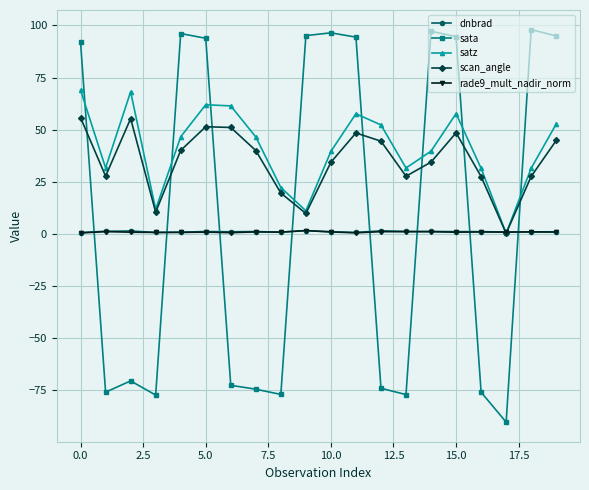

How many intersections are there between sata and satz?

8